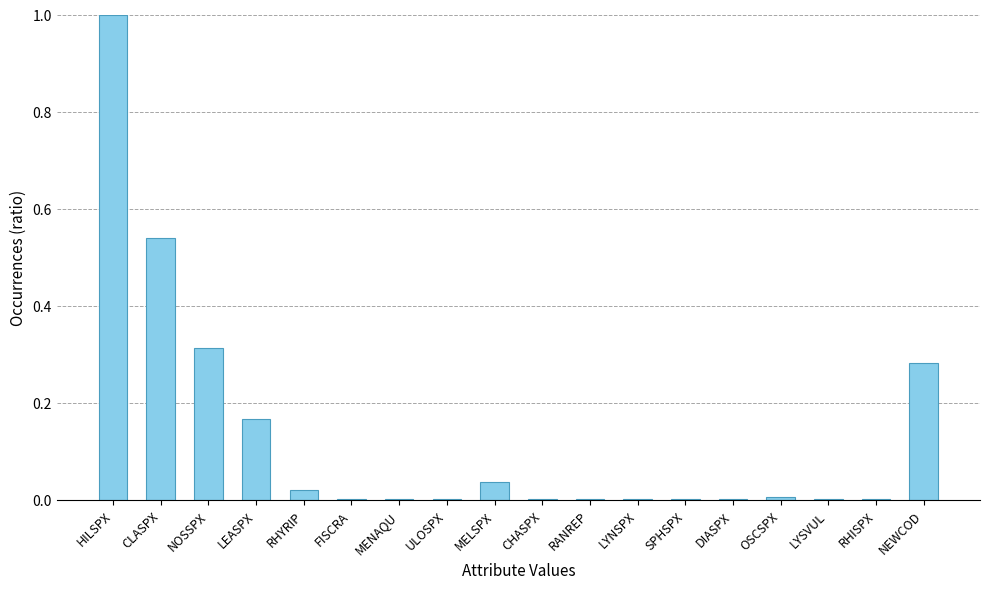

Which category has the highest value across all series?

HILSPX